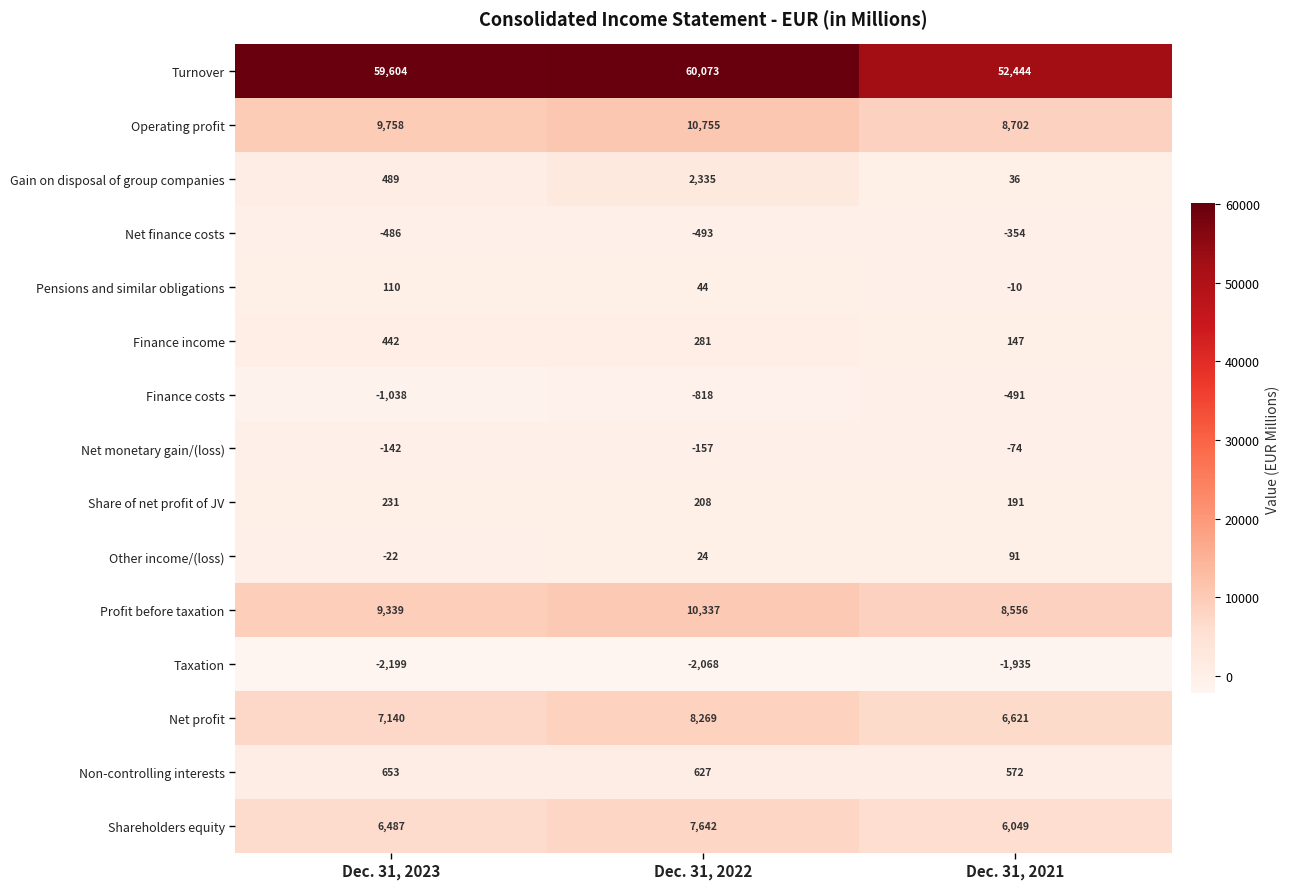

How many Operating profit values are between 8702 and 10755?

3